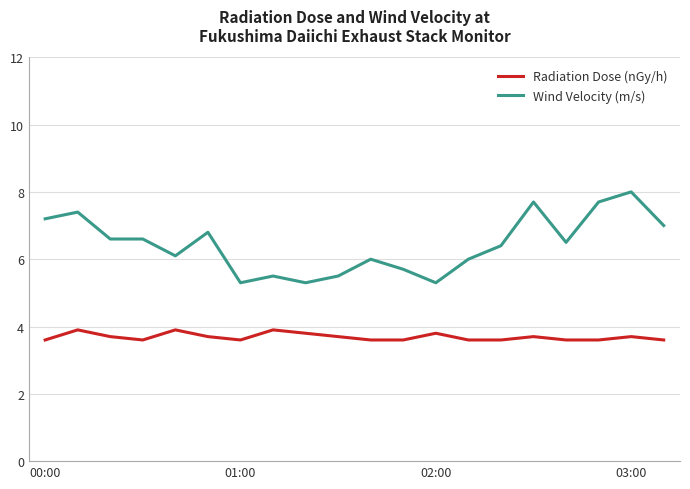

List the series in order of their peak value, highest first.

Wind Velocity (m/s), Radiation Dose (nGy/h)